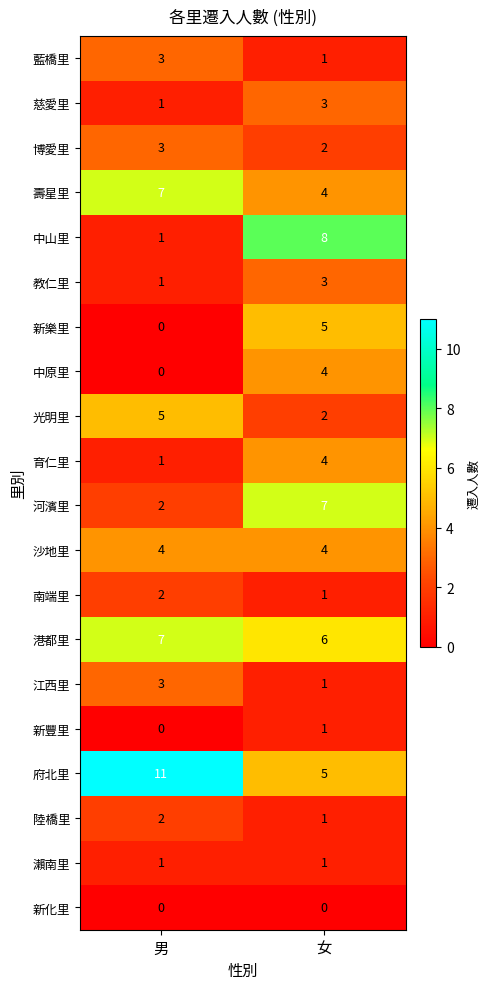

Which series has the widest spread of values?

中山里